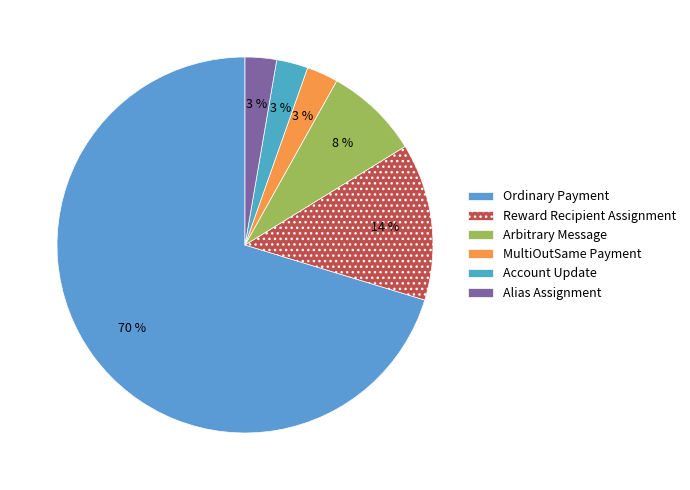

True or false: Account Update accounts for 3% of the total.

True